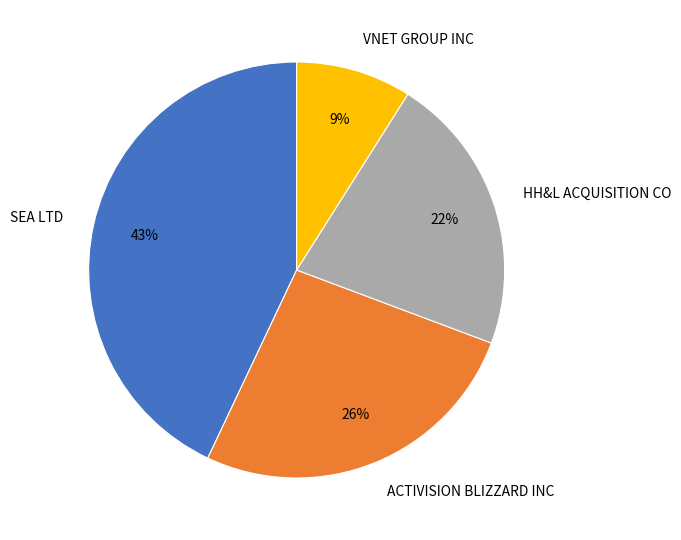

To the nearest percent, what is the difference between the largest and smallest slice percentages?

34%